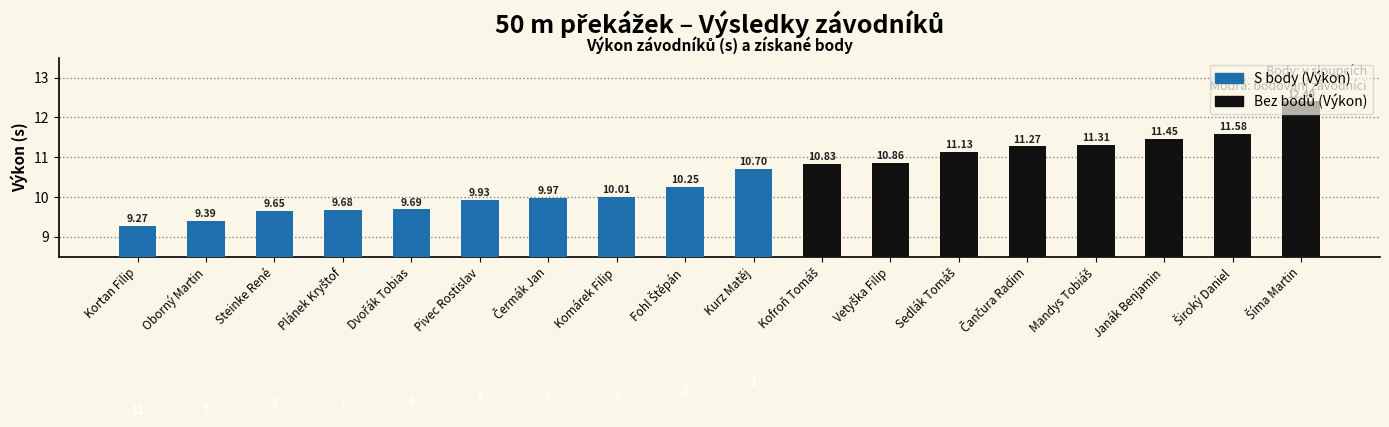

What is the difference between the second highest and second lowest values?

2.2